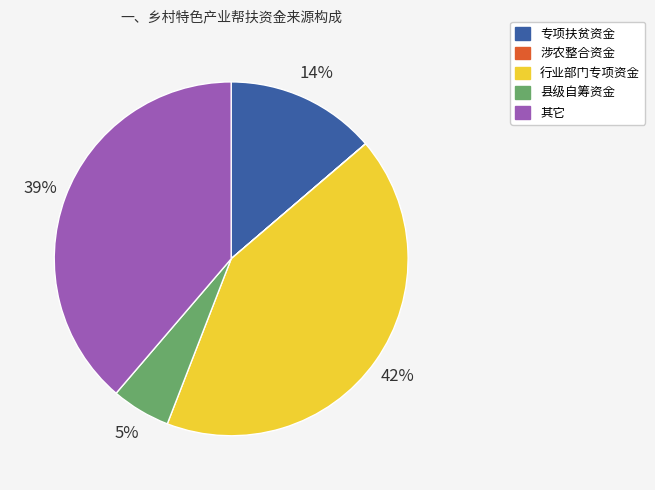

To the nearest percent, what is the difference between the largest and smallest slice percentages?

42%